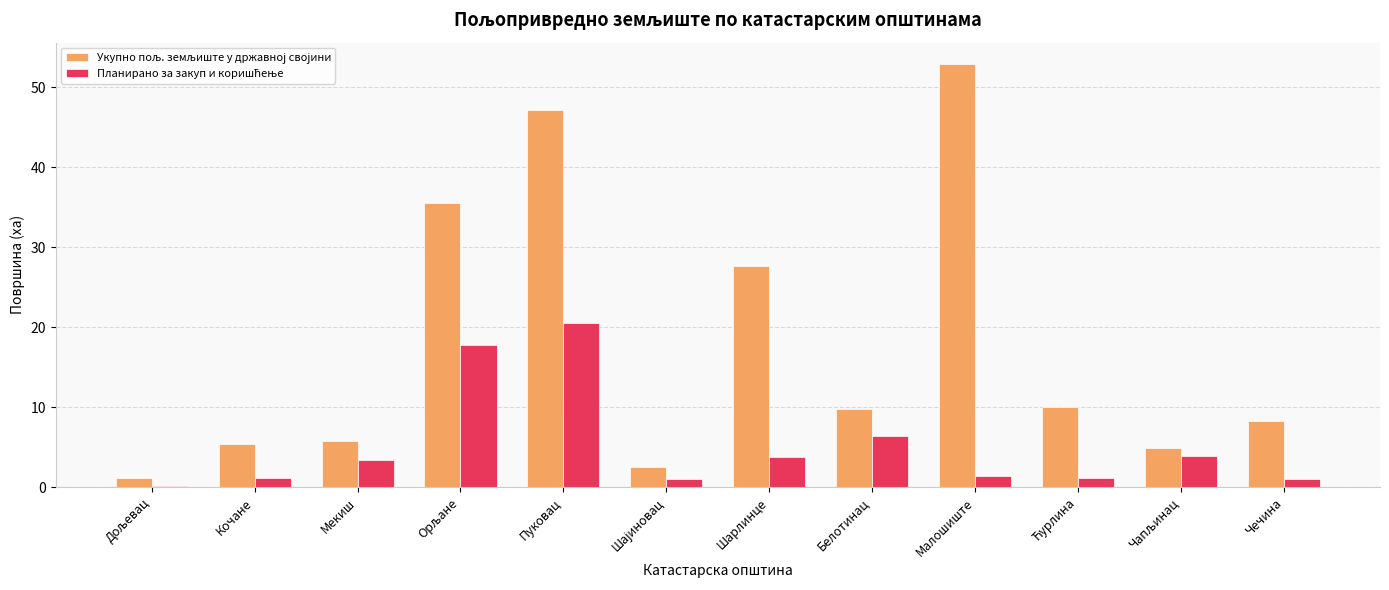

What is the total value across all series at Шарлинце?

31.5